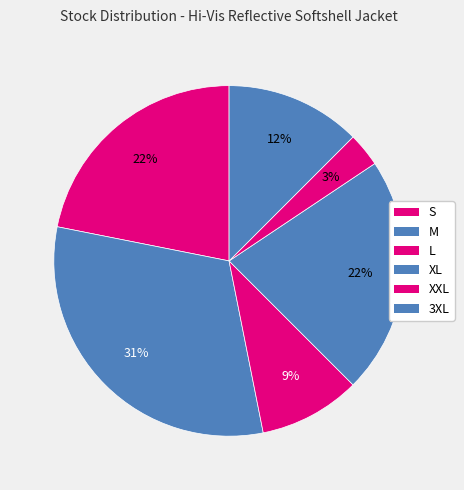

How many segments does this pie chart have?

6